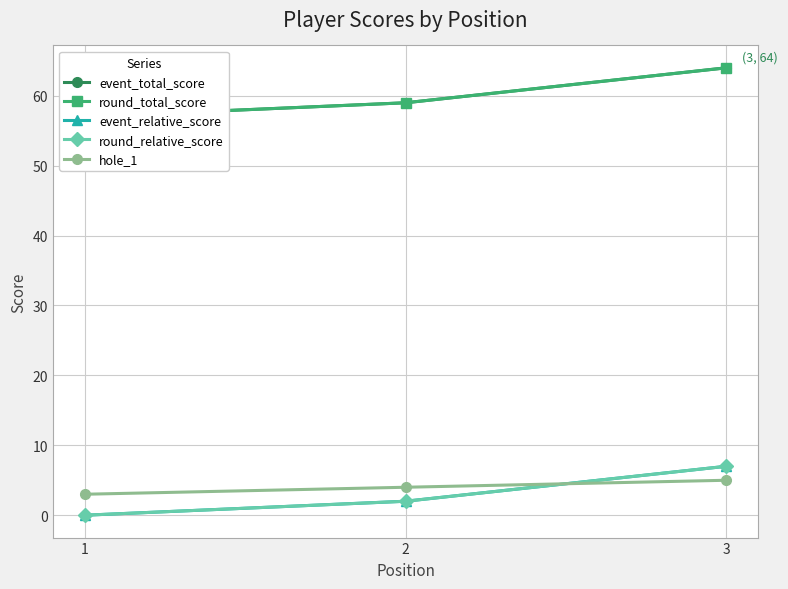

Reading left to right, what are all the values shown in this chart?

event_total_score: 1=57	2=59	3=64
round_total_score: 1=57	2=59	3=64
event_relative_score: 1=0	2=2	3=7
round_relative_score: 1=0	2=2	3=7
hole_1: 1=3	2=4	3=5